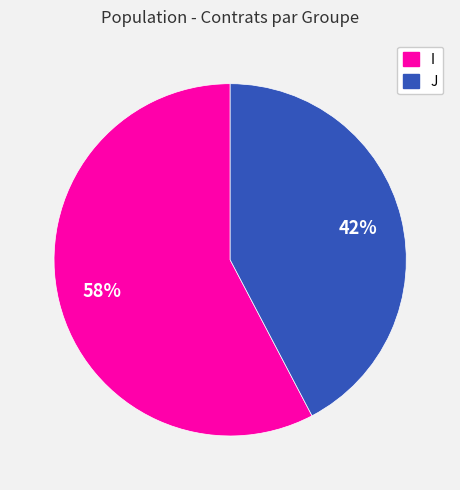

To the nearest percent, what percentage of the pie is I?

58%